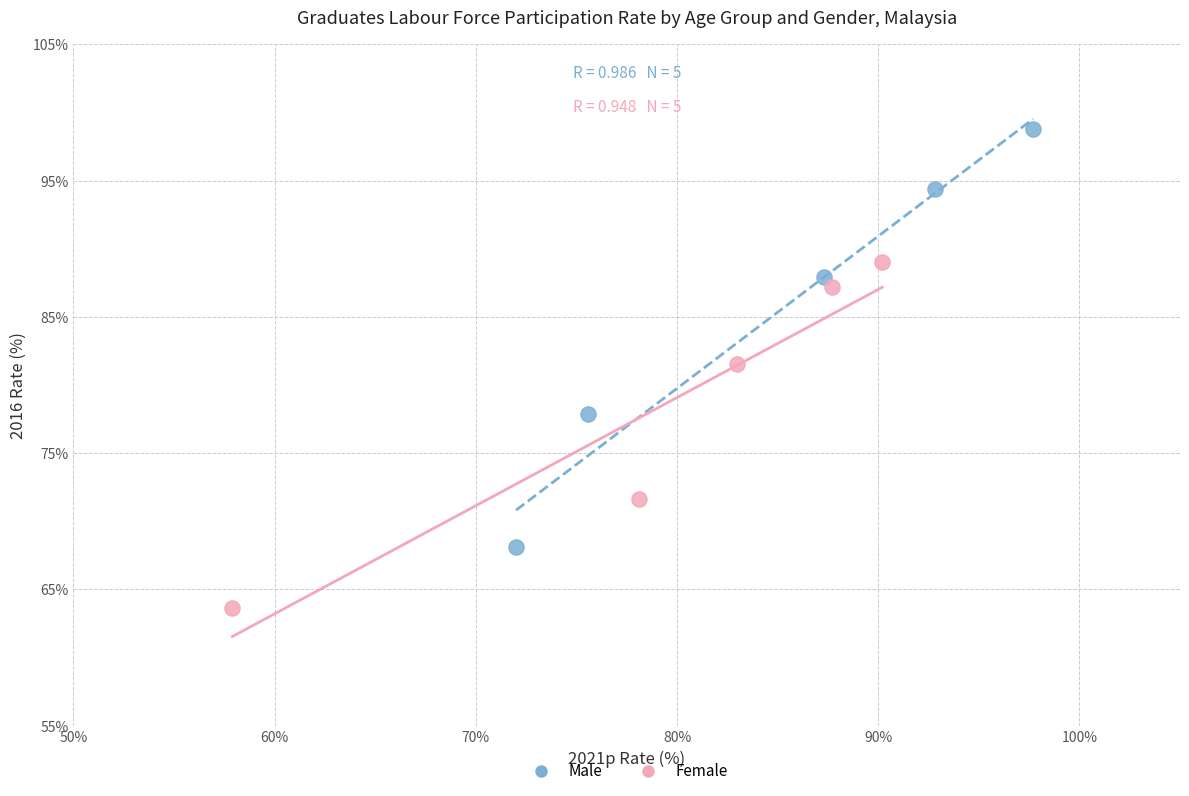

Which series contains the highest Y value?

Male